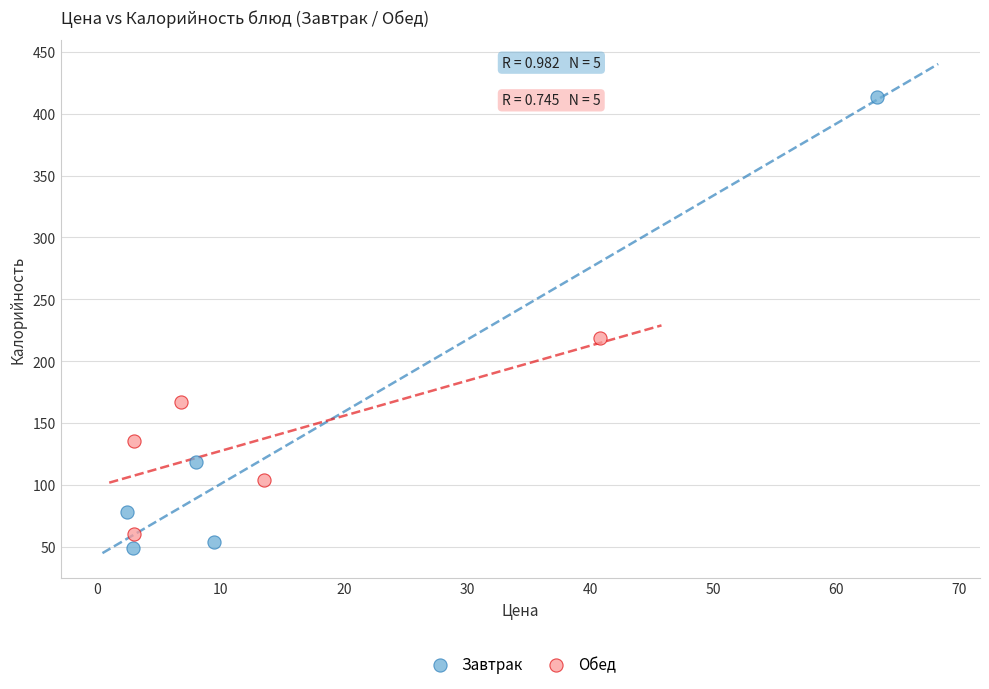

What are all the series names shown in the legend?

Завтрак, Обед